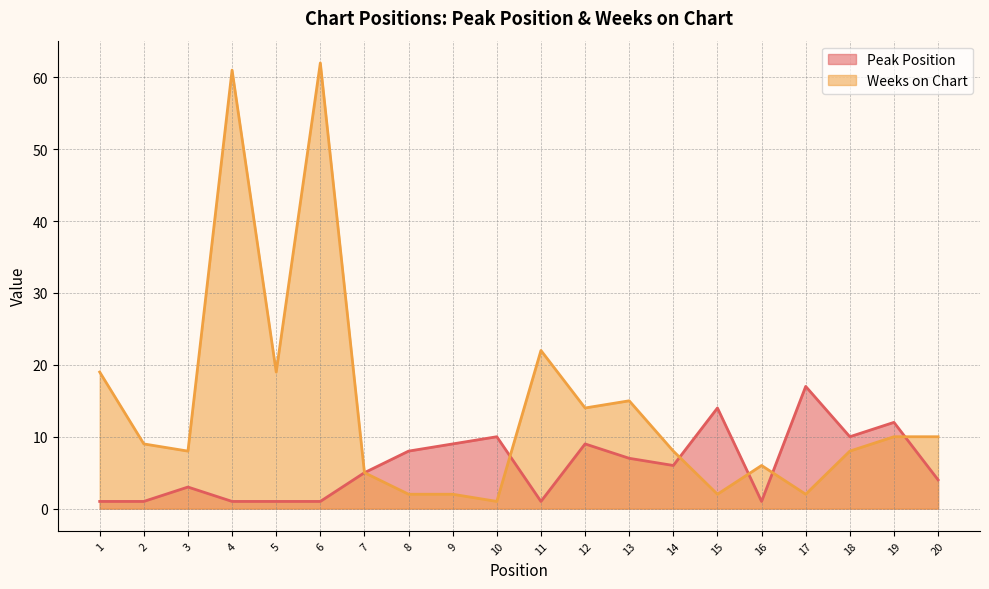

How many intersections are there between Peak Position and Weeks on Chart?

5